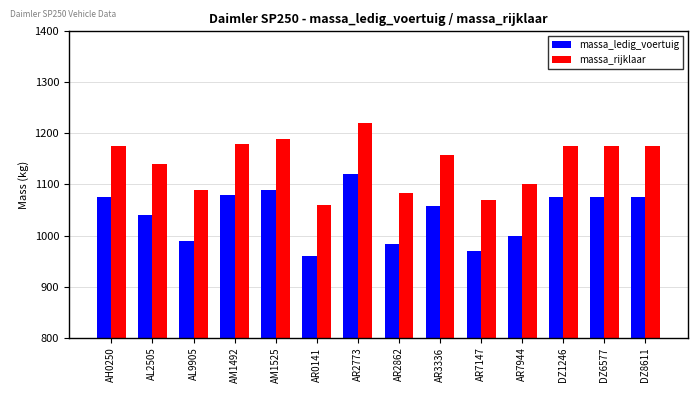

How many data points in massa_ledig_voertuig are less than 1076?

7